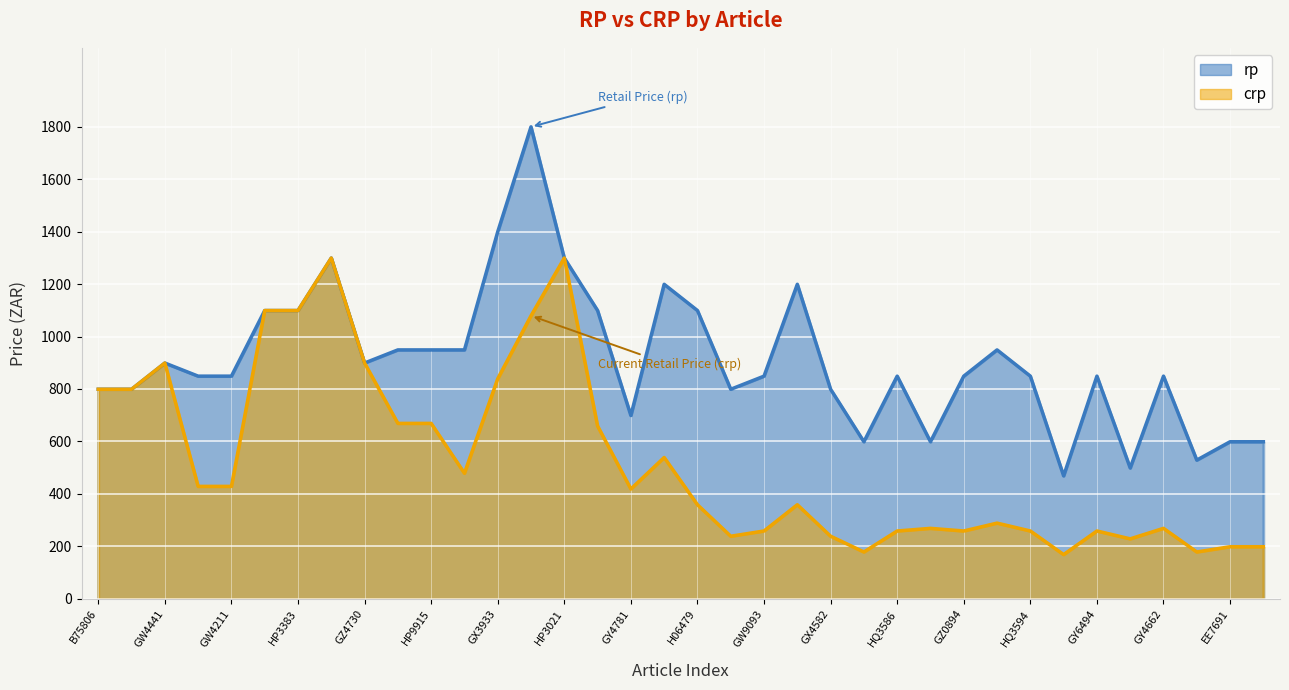

Read the crp value at FW5717, to the nearest 10.

230